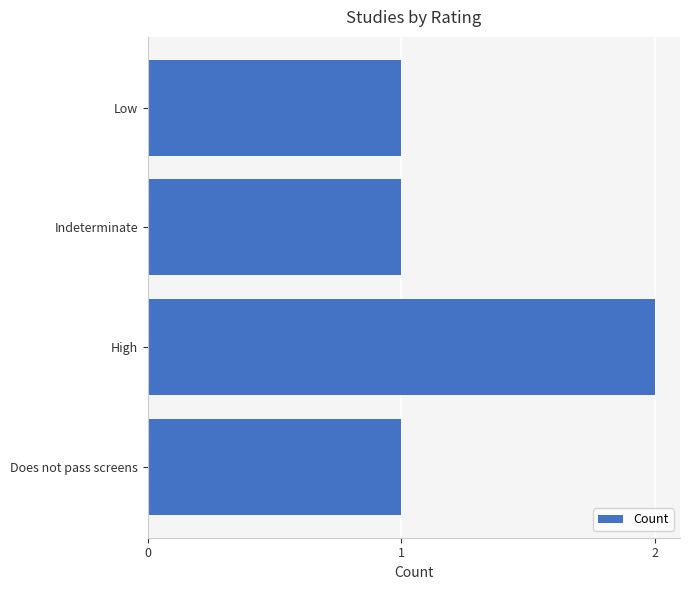

Which has a higher value, Does not pass screens or High?

High